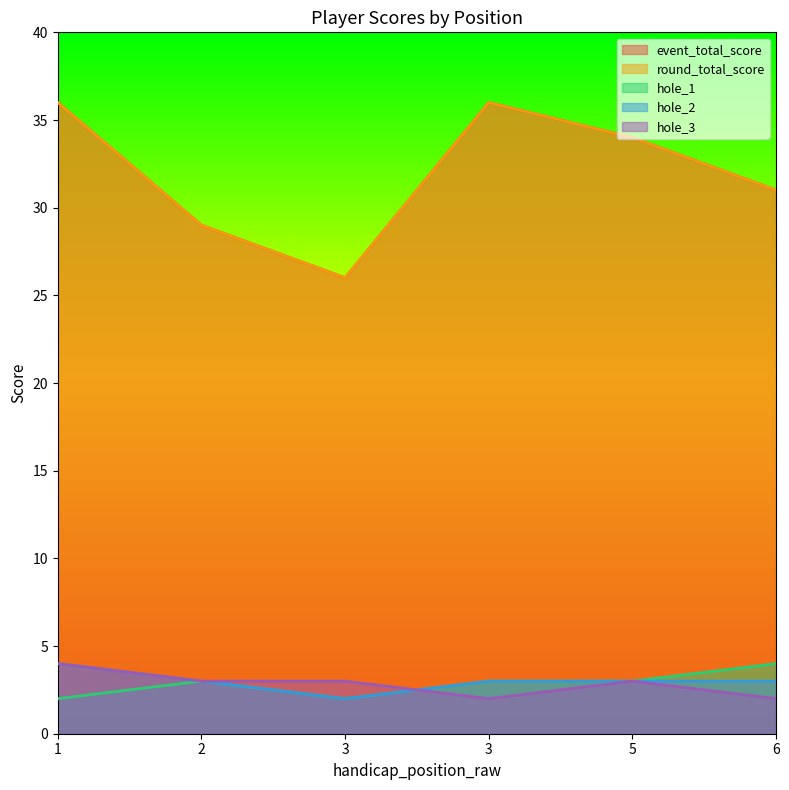

Which category has the highest value in the hole_2 series?

1